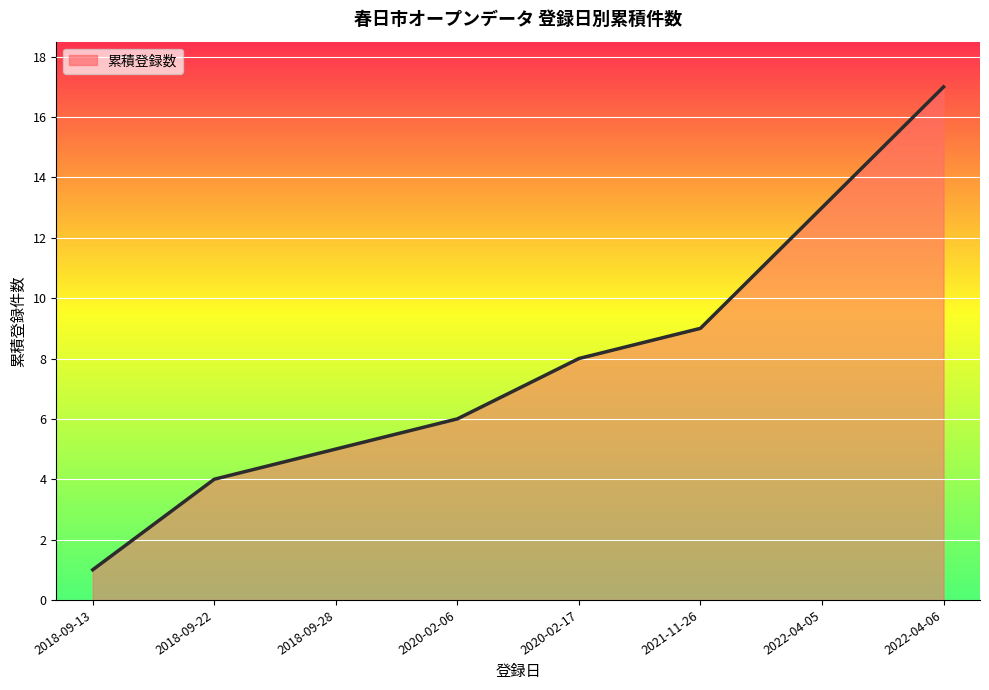

What is the change in value from 2020-02-06 to 2021-11-26?

+3